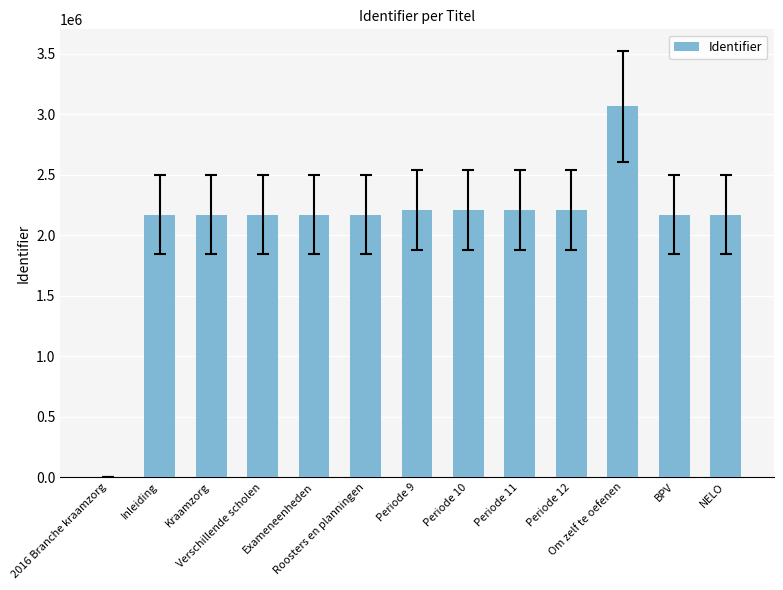

What is the sum of all values?

27072184